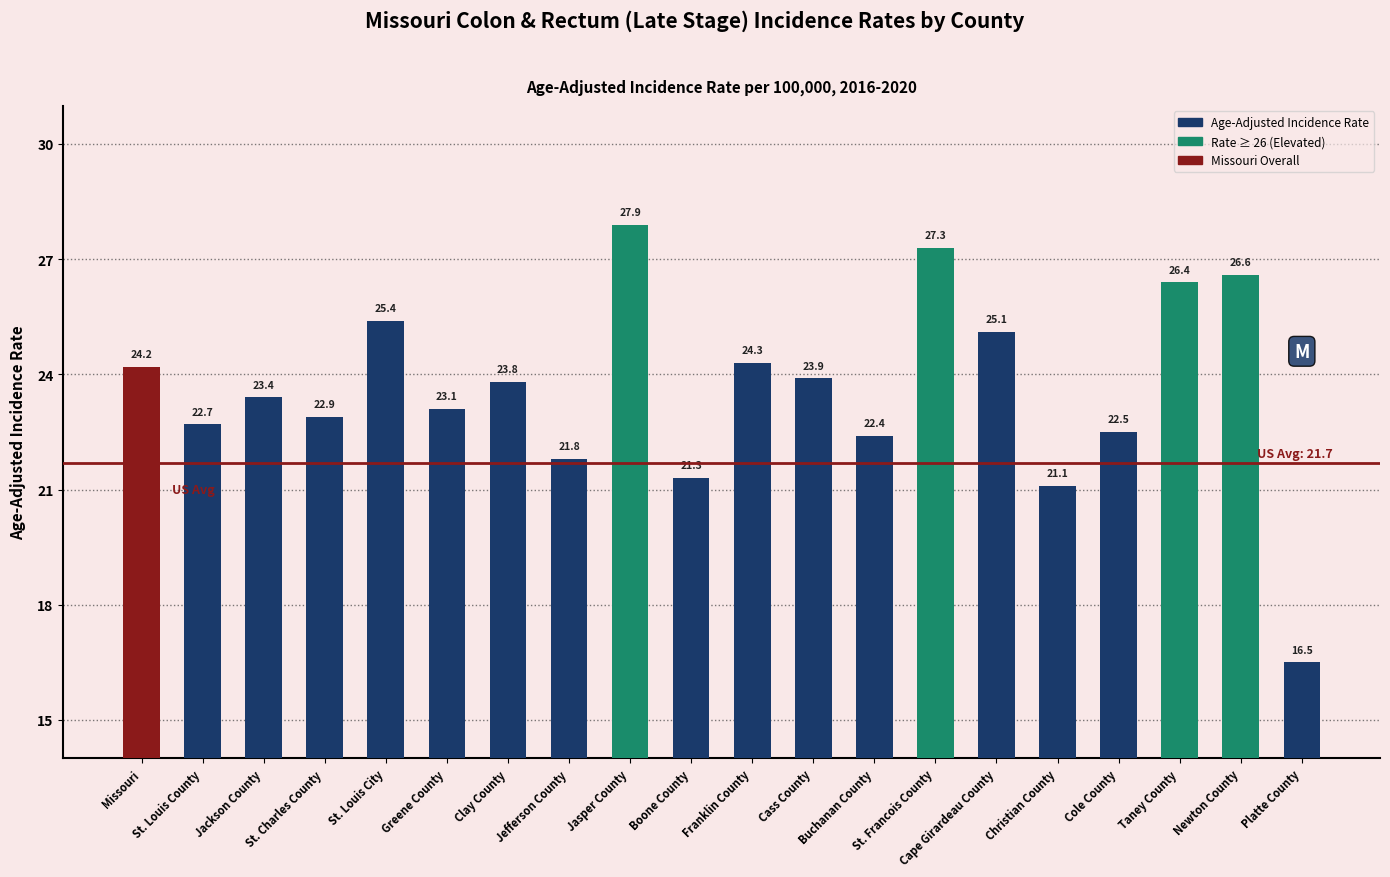

What is the label of the 11th bar from the right?

Boone County